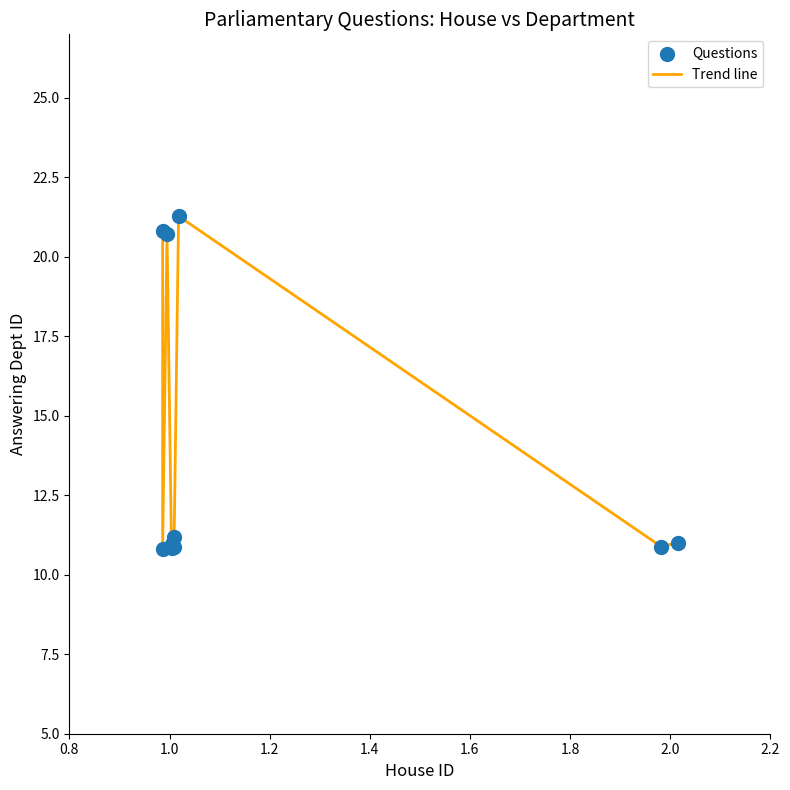

What is the greatest value displayed?

21.3